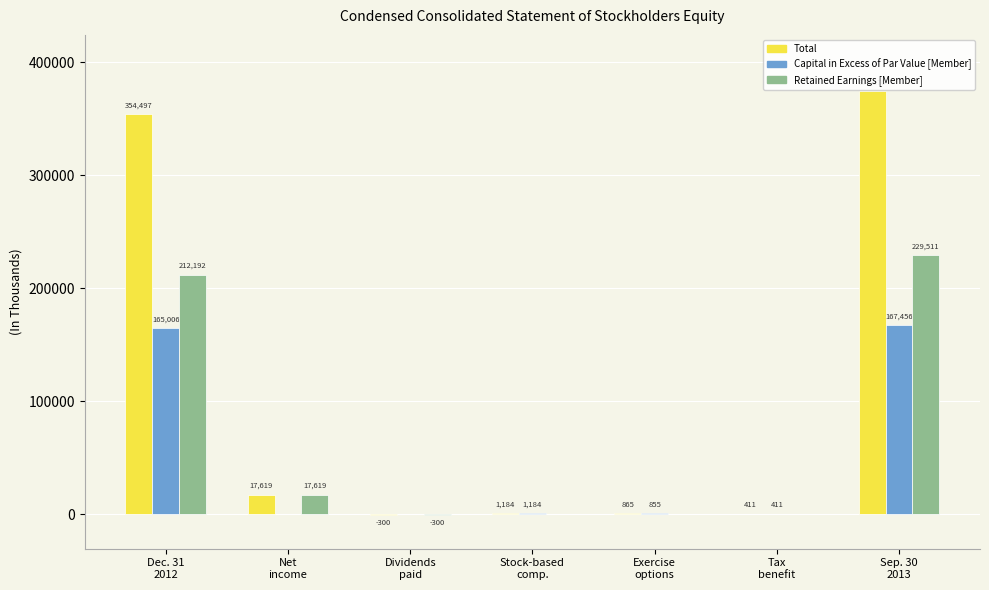

Which series has the largest total across all categories?

Total